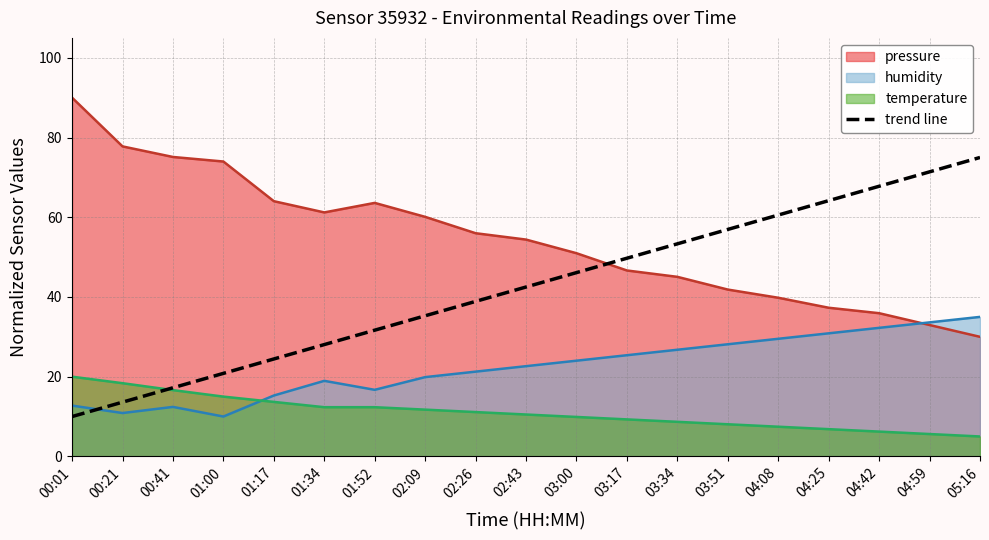

How many categories are shown in the chart?

19